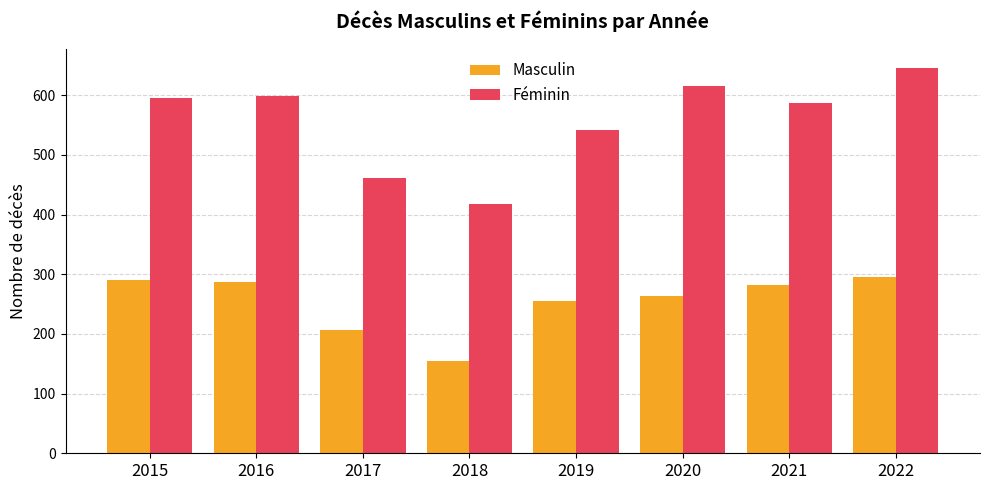

Which series has the largest range (max minus min)?

Féminin